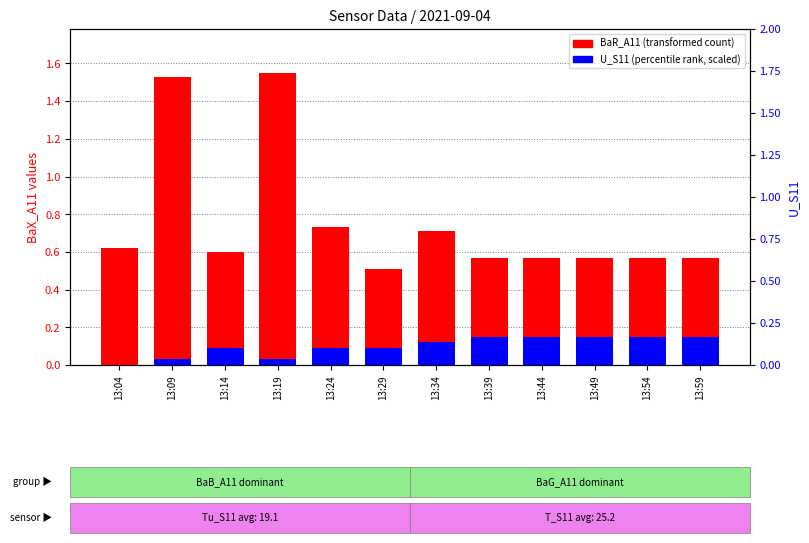

Where is BaR_A11 nearest to the value 1?

13:24